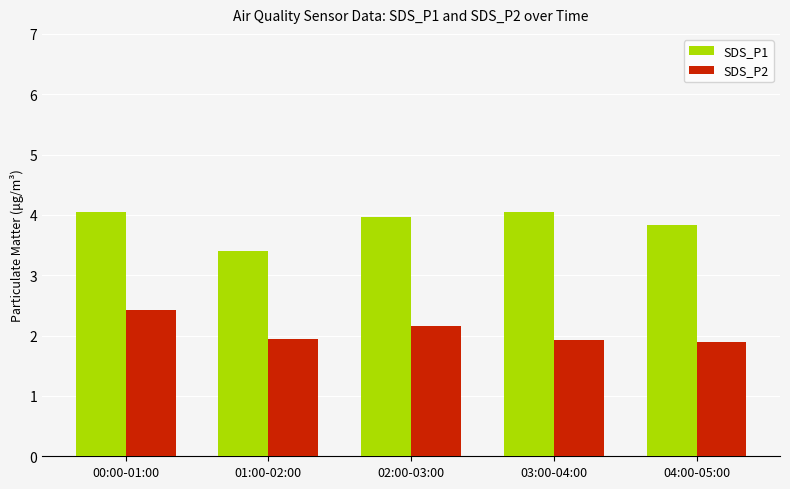

What is the smallest value displayed?

1.9